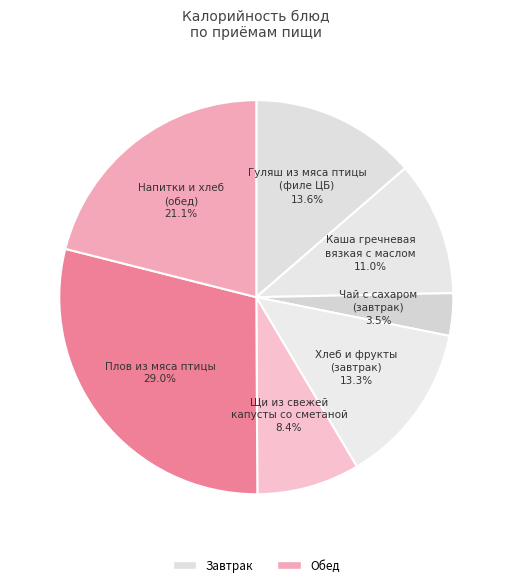

How many slices are in this pie chart?

7